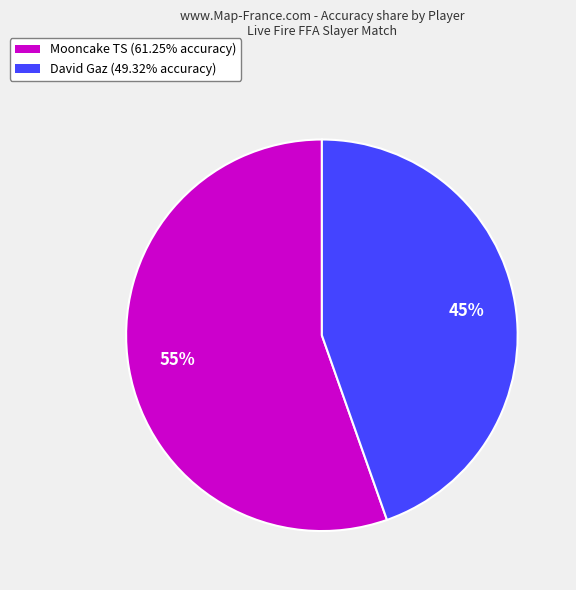

Do Mooncake TS and David Gaz together represent more than half of the pie?

Yes